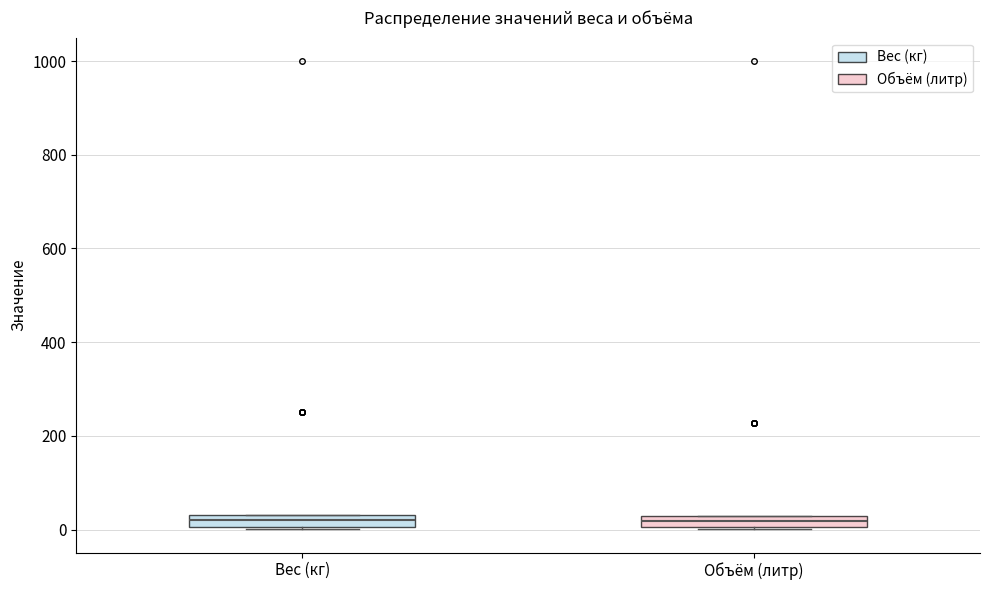

Where is the lower edge of the box for Вес (кг) on the y-axis? The values are not printed on the chart, so give them approximately, as read against the axis.

0